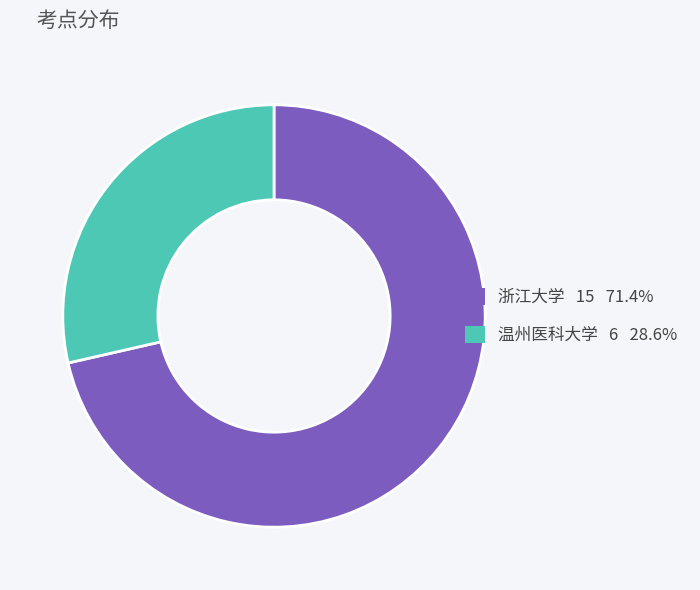

Which slice is the largest?

浙江大学